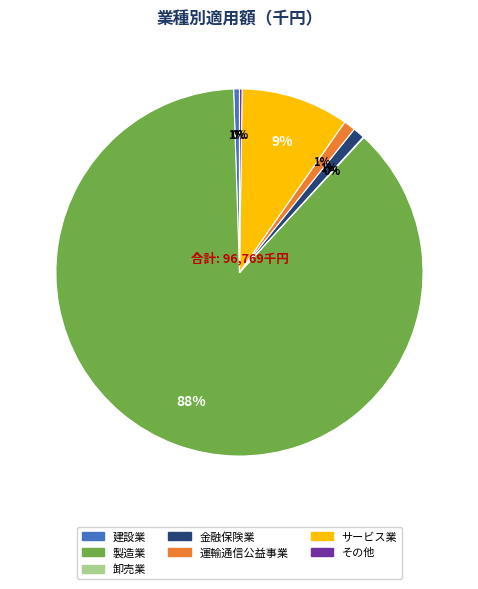

To the nearest percent, what is the average slice percentage?

14%